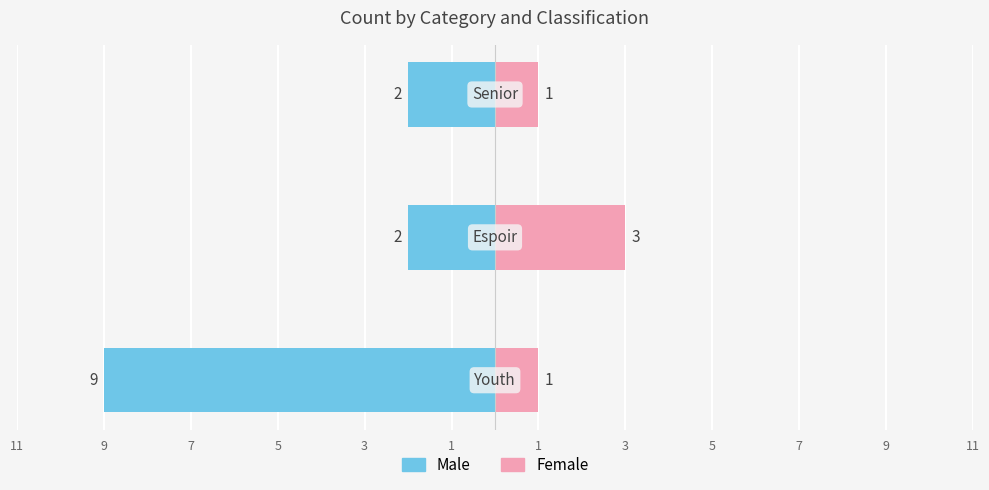

True or false: Female has a value of 1 at 11.

False